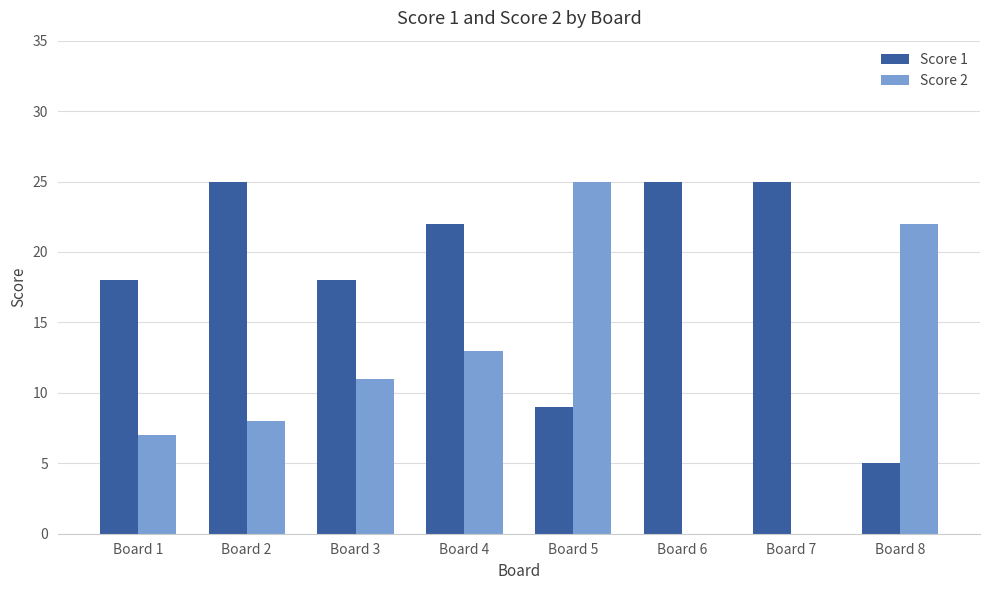

Read the Score 1 value at Board 5, to the nearest 10.

10